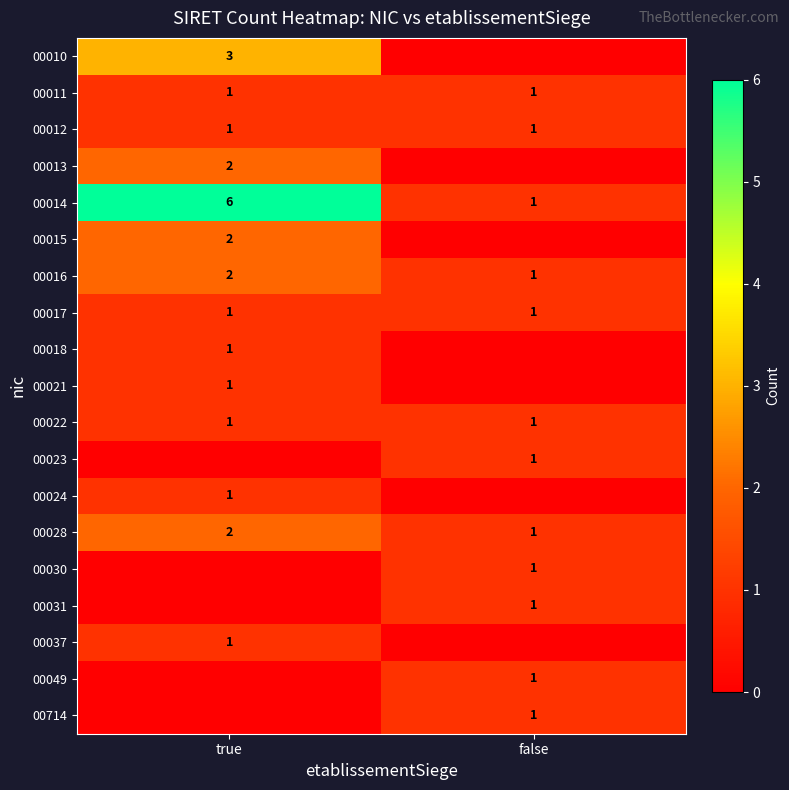

The value of 00015 at true is 2. True or false?

True